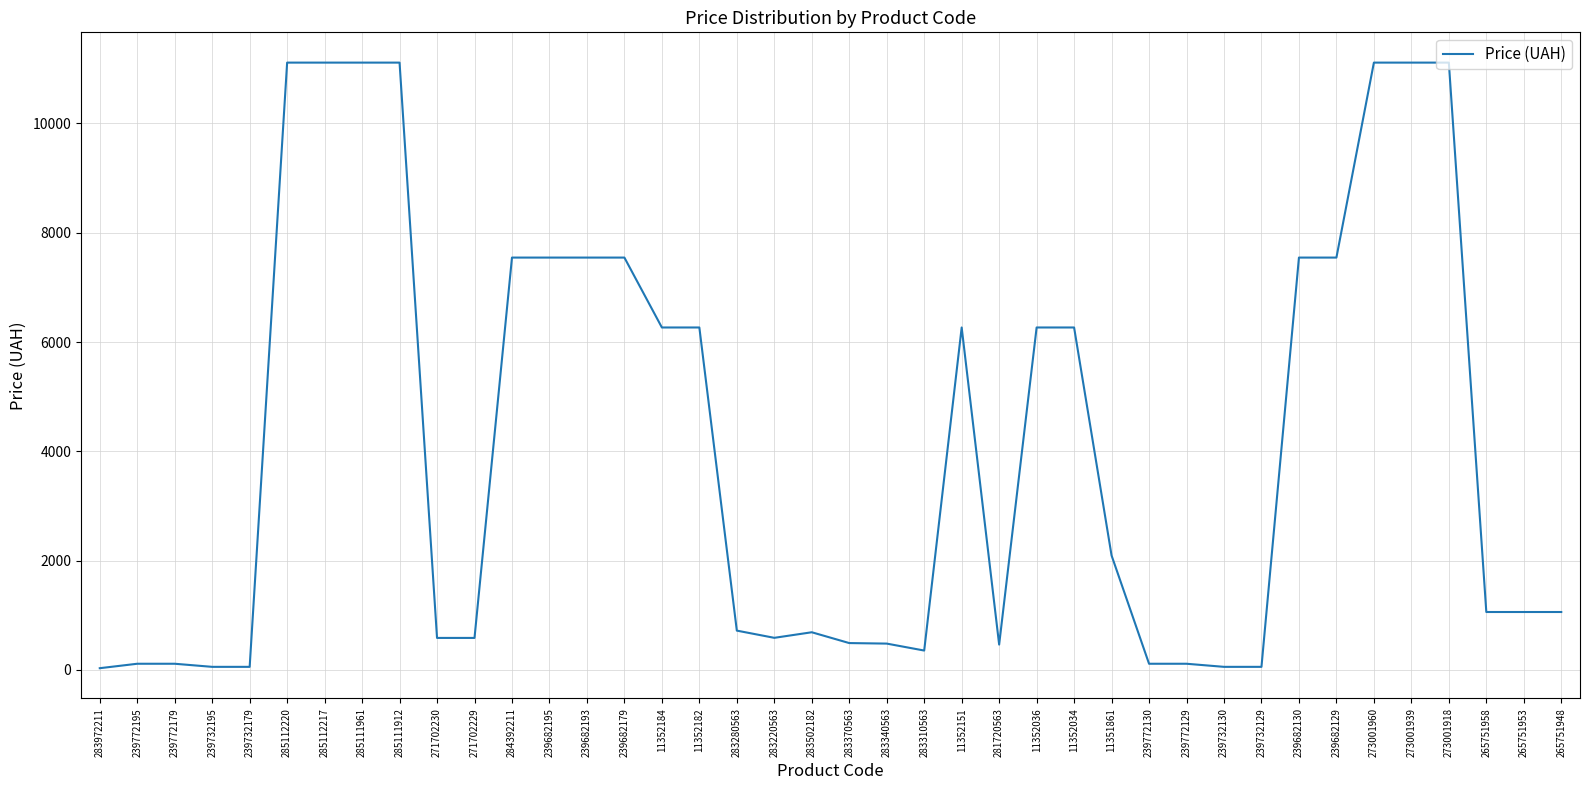

The chart shows a value of 185.6 at 283220563. True or false?

False